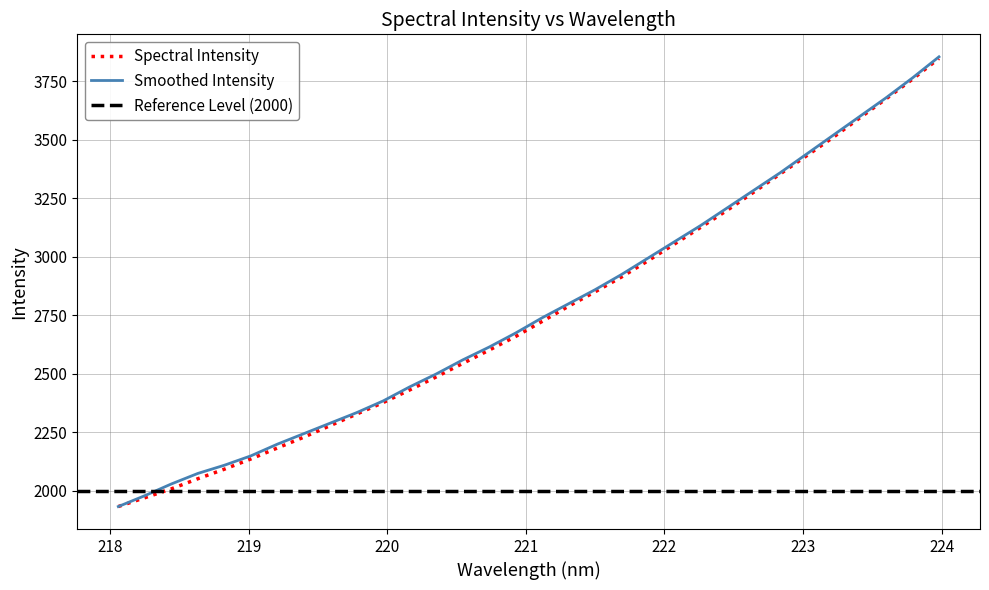

What is the value of the 31st point from the left?

3759.6